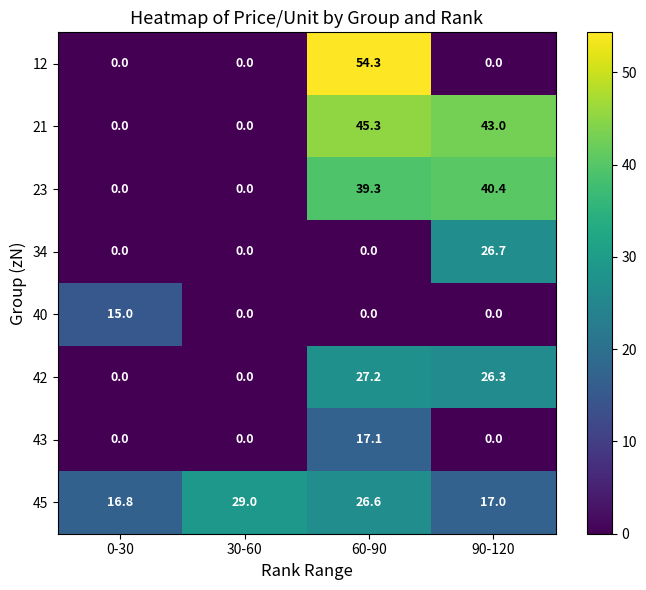

Count the number of data series in this chart.

8